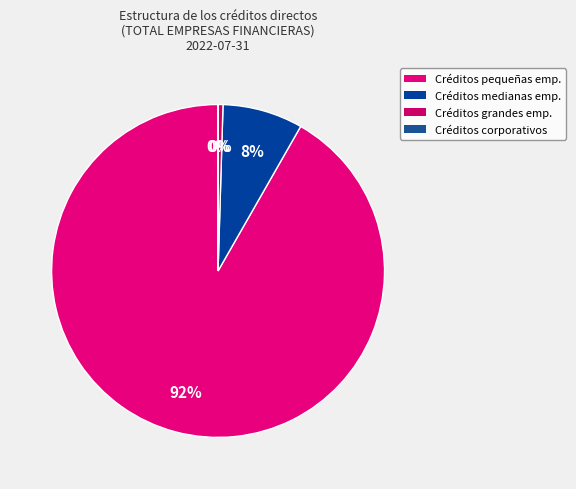

How many slices are in this pie chart?

4